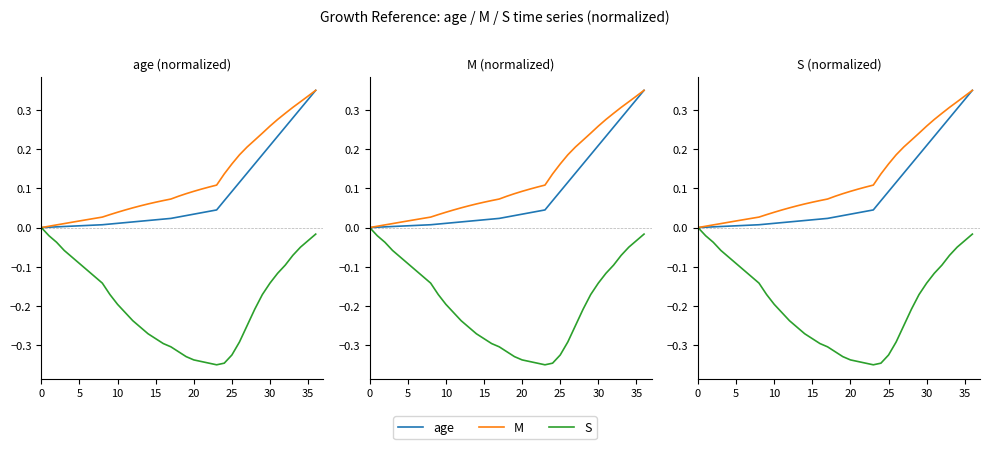

True or false: M and age cross at least once.

False